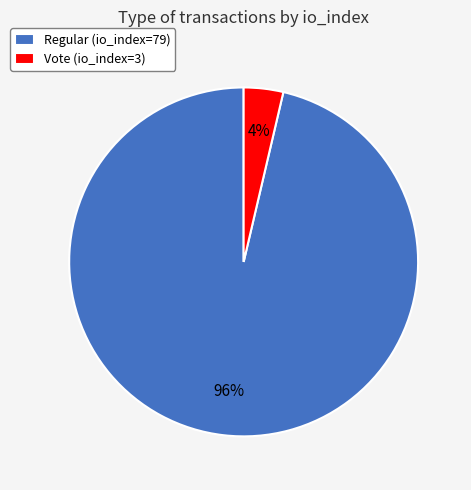

Rank the categories by value from lowest to highest.

Vote (io_index=3), Regular (io_index=79)